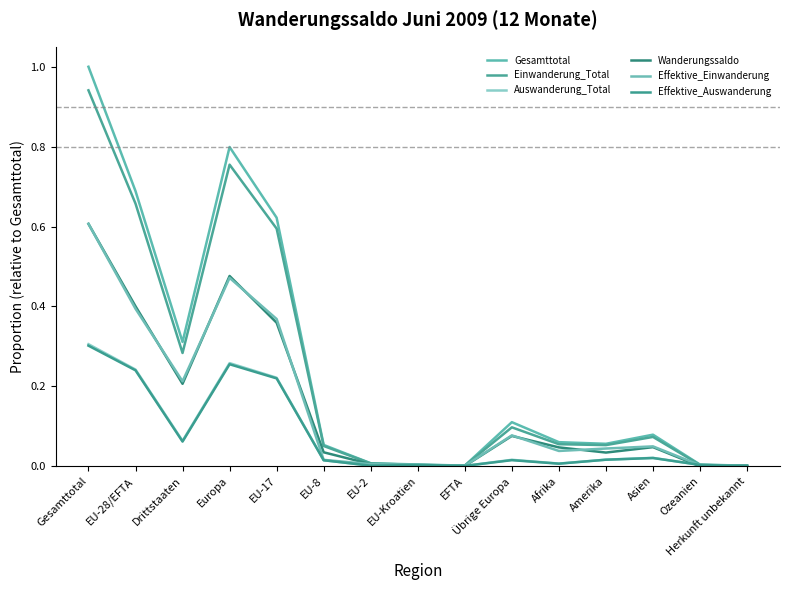

What are all the series names shown in the legend?

Gesamttotal, Einwanderung_Total, Auswanderung_Total, Wanderungssaldo, Effektive_Einwanderung, Effektive_Auswanderung